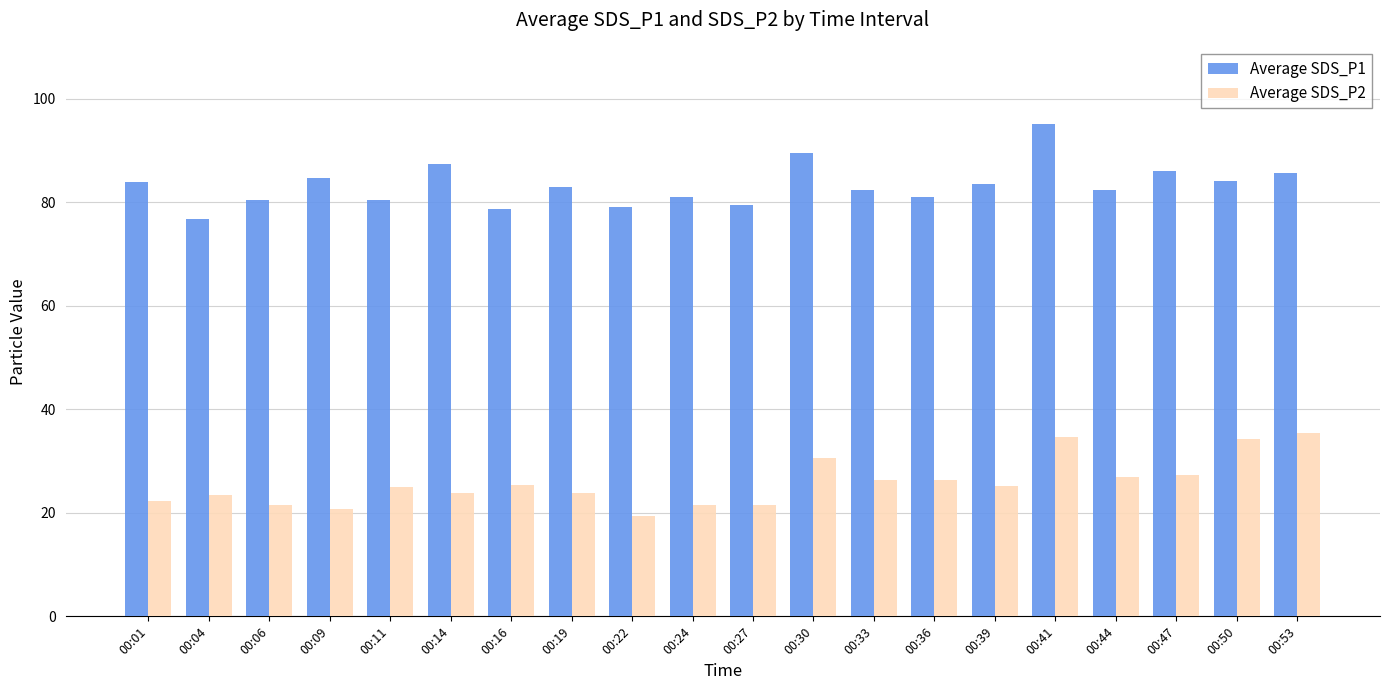

Is it true that Average SDS_P2 equals 34.5 at 00:04?

False